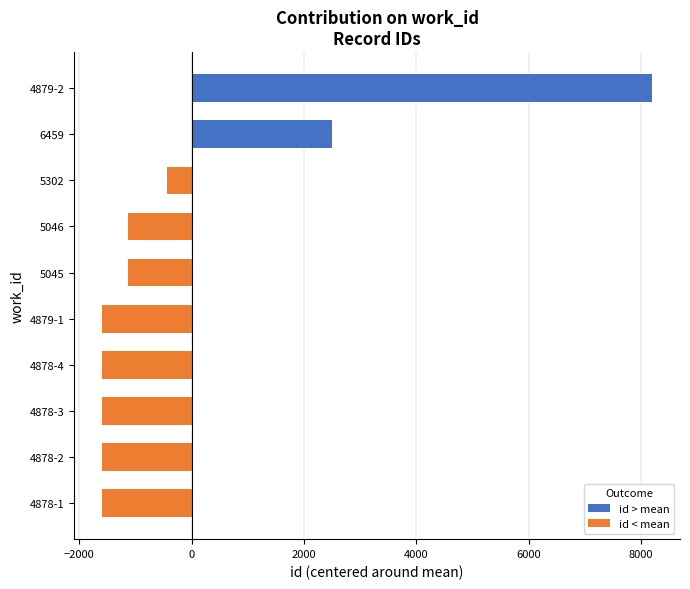

What value does the data have at 4879-2?

8204.4